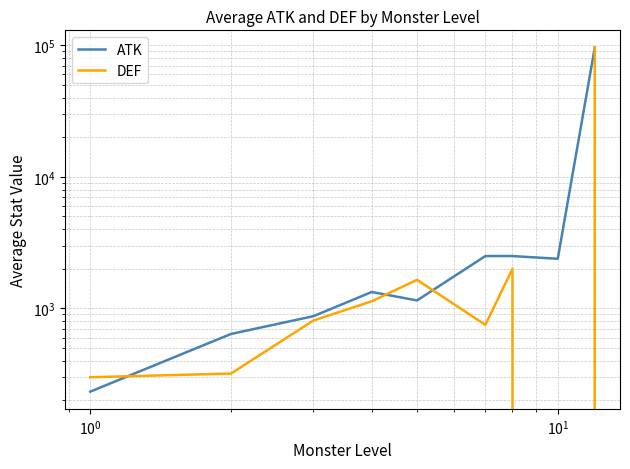

How many values in DEF are above zero?

8